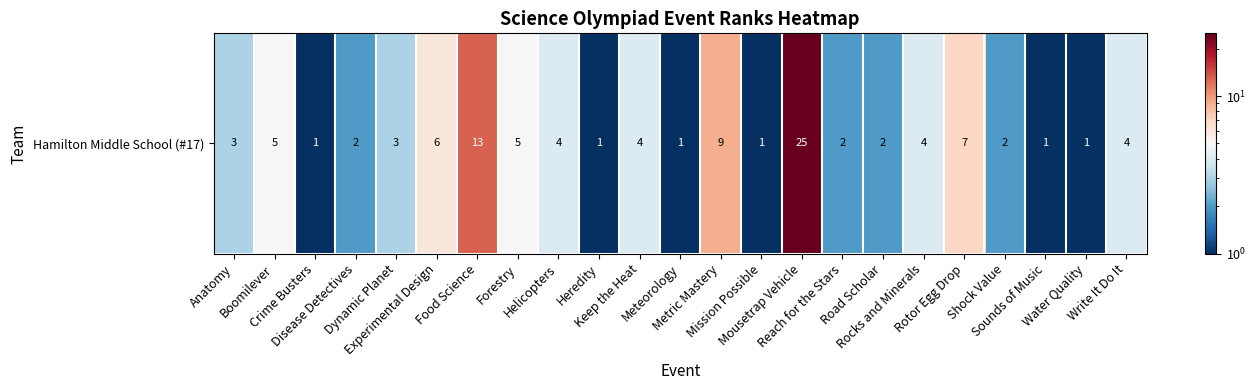

What is the smallest value displayed?

1